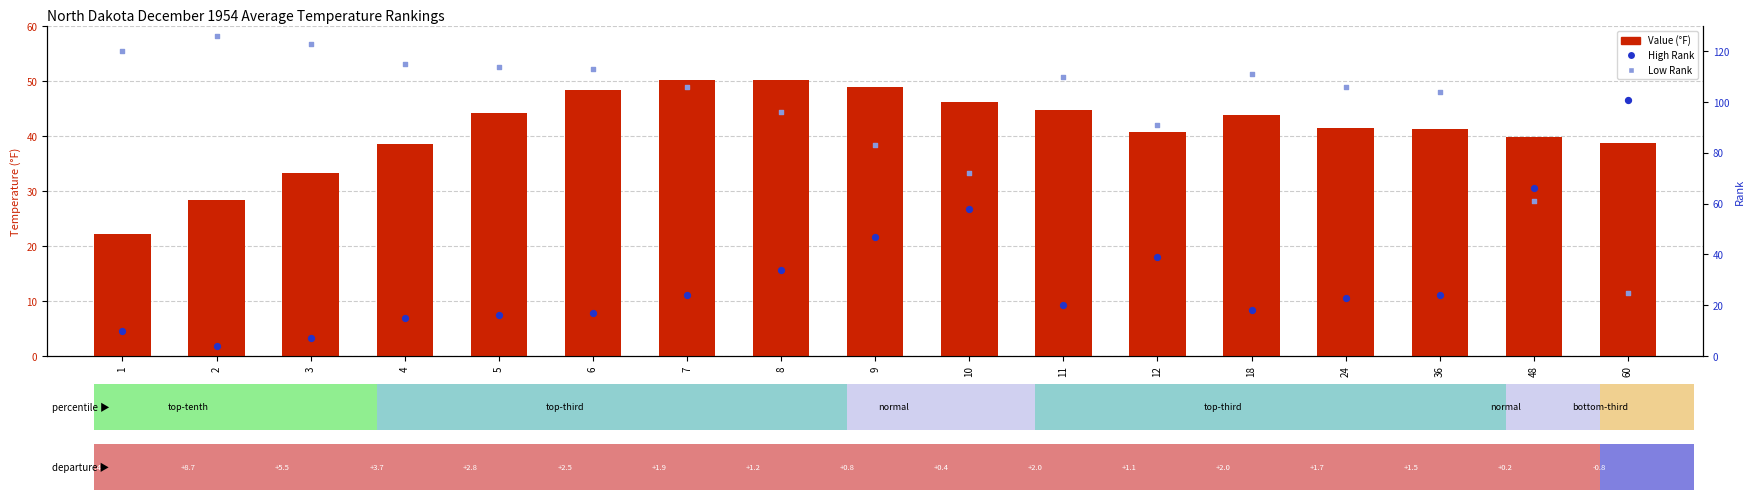

At which category is the sum across all series the highest?

7